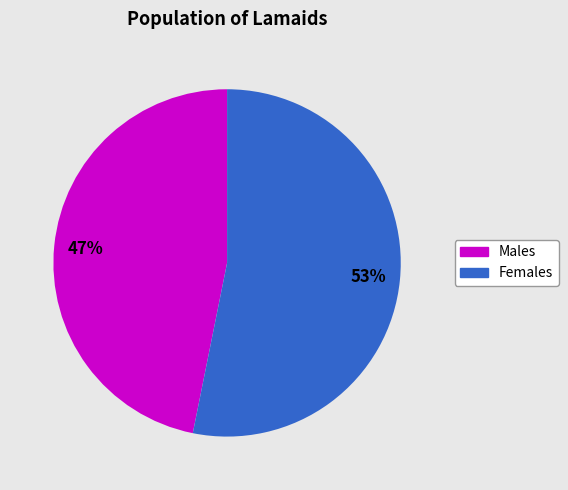

Is there any slice that represents more than half of the pie?

Yes